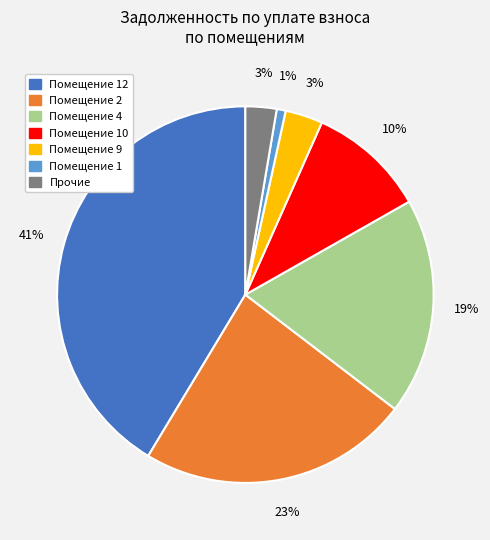

What is the largest slice in the pie chart?

Помещение 12